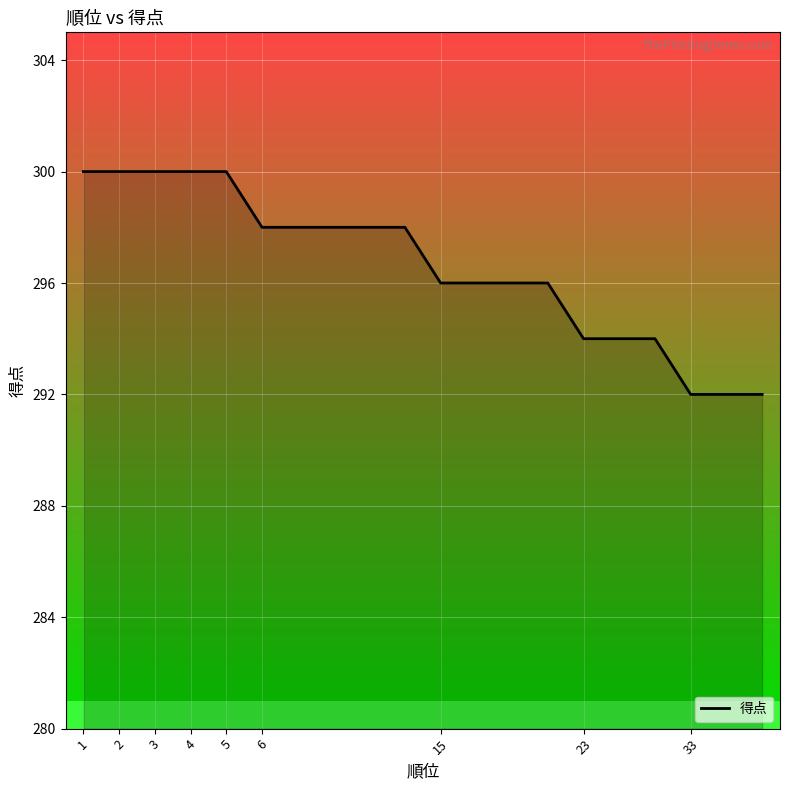

Which has a higher value, 1 or 15?

1